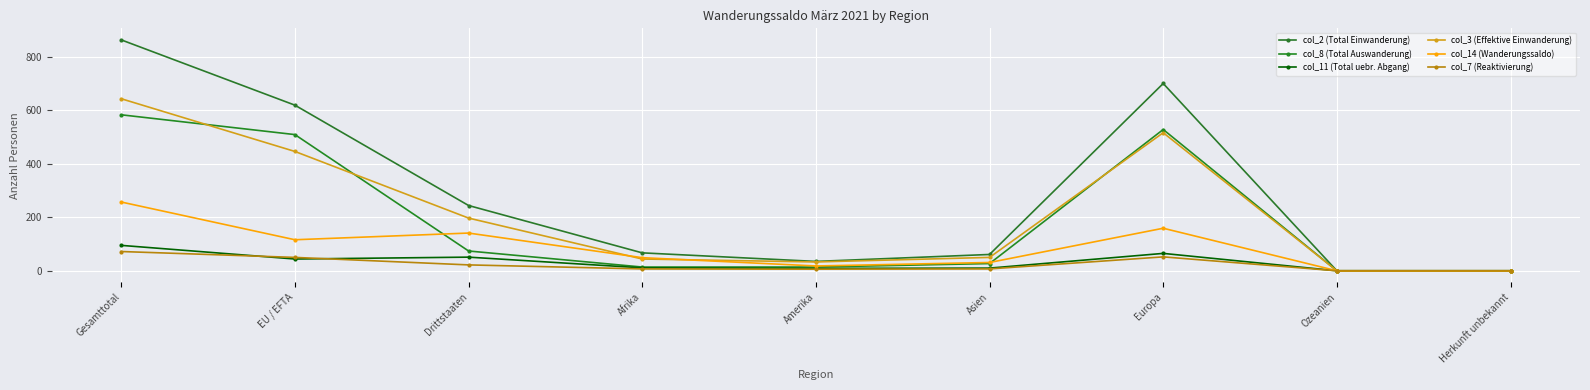

How many interior local valleys does the col_14 (Wanderungssaldo) series have?

2